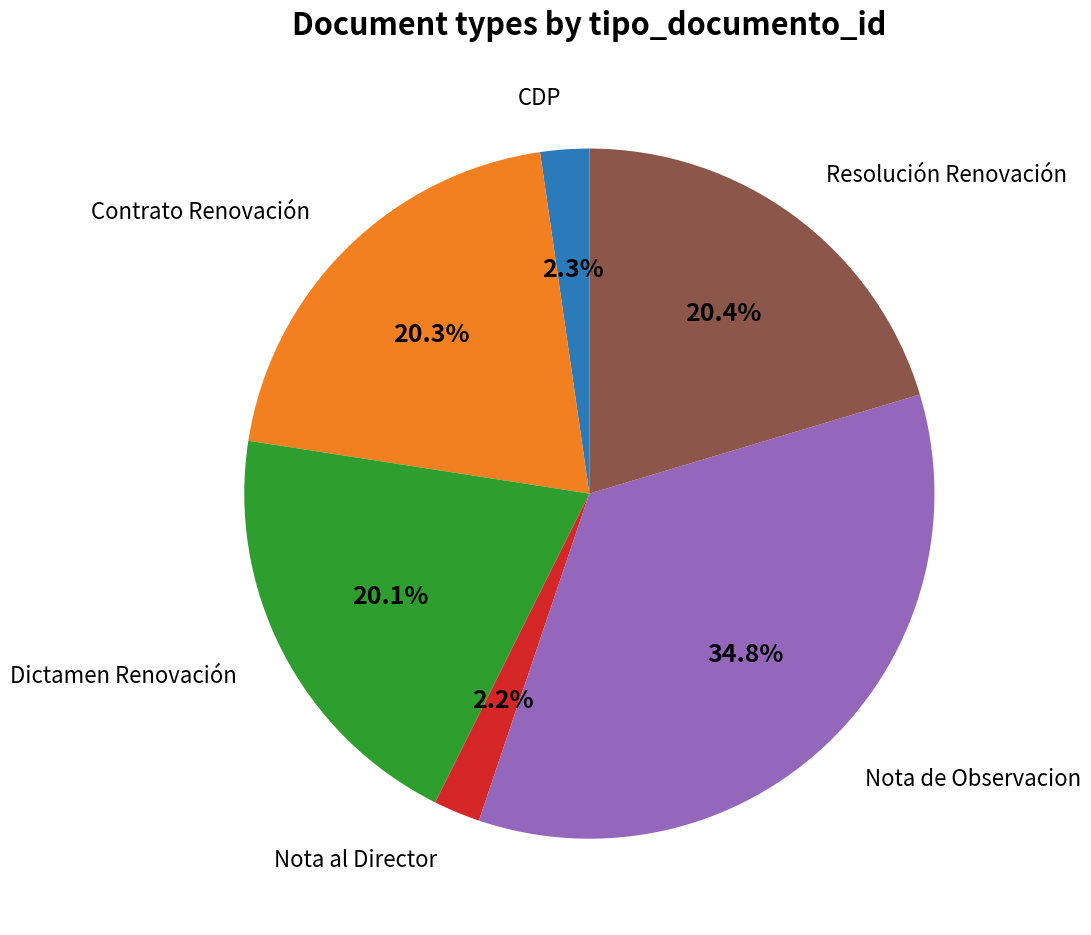

Does any single category account for the majority?

No